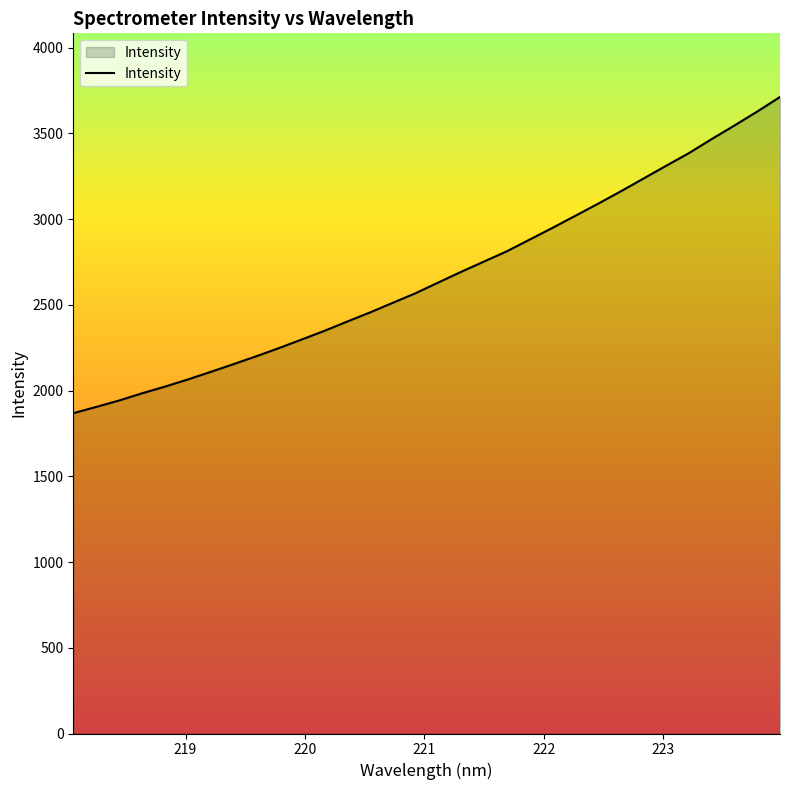

What is the smallest value displayed?

1867.8